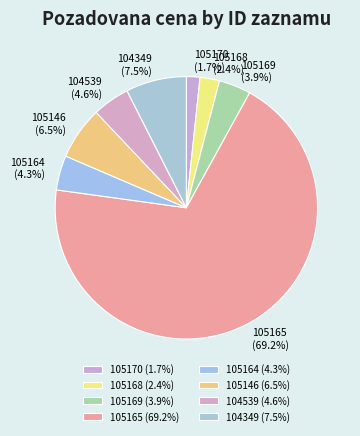

To the nearest percent, what is the combined percentage of 105170 and 104349?

9%